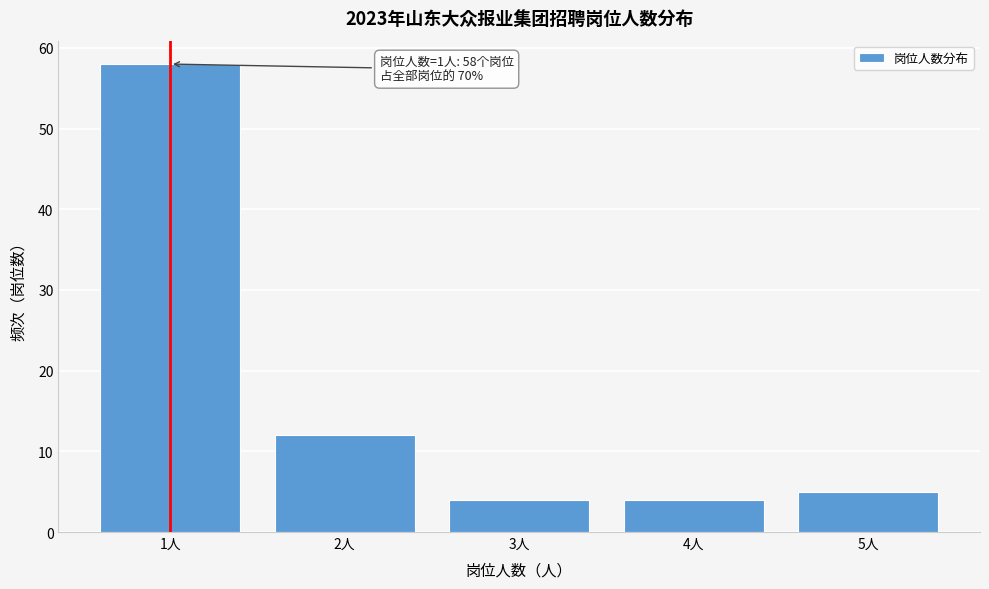

Reading left to right, what are all the values shown in this chart?

58	12	4	4	5